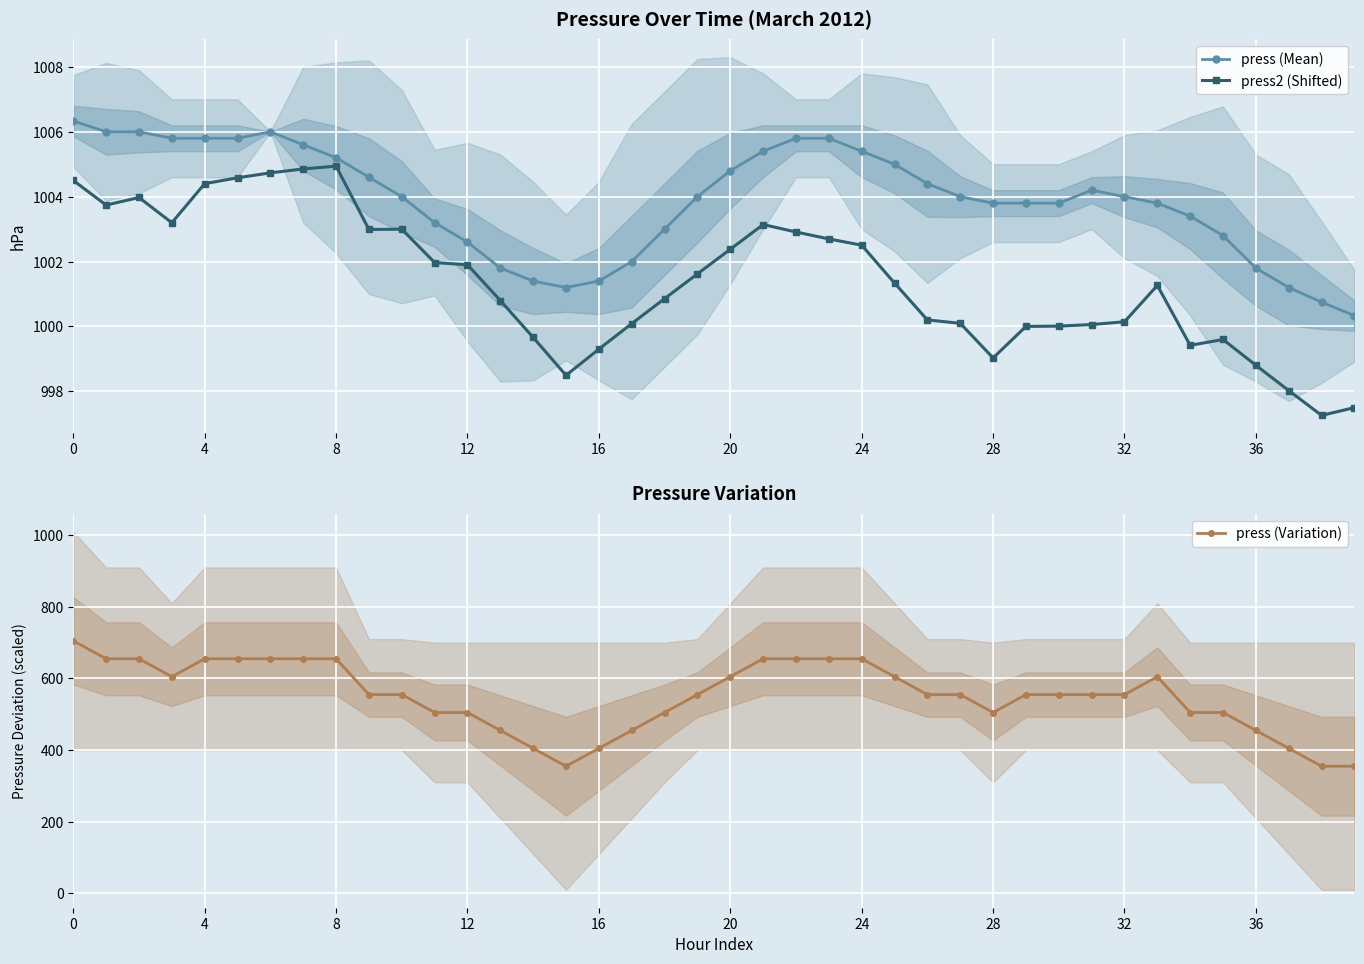

Read the press2 (Shifted) value at 33.

1001.3